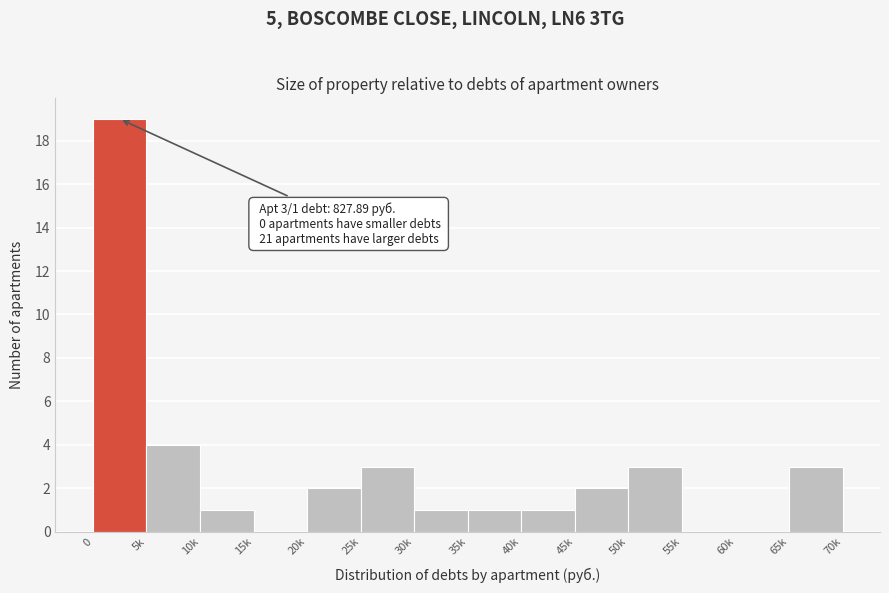

Reading right to left, list all the values displayed in this chart.

65k=3	60k=0	55k=0	50k=3	45k=2	40k=1	35k=1	30k=1	25k=3	20k=2	15k=0	10k=1	5k=4	0=19